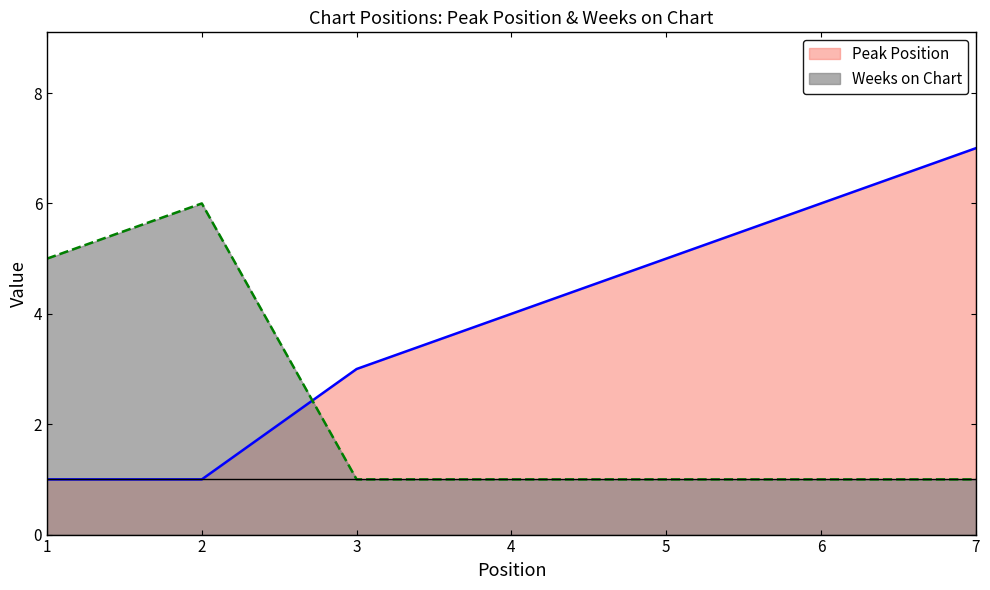

At which category is the sum across all series the highest?

7